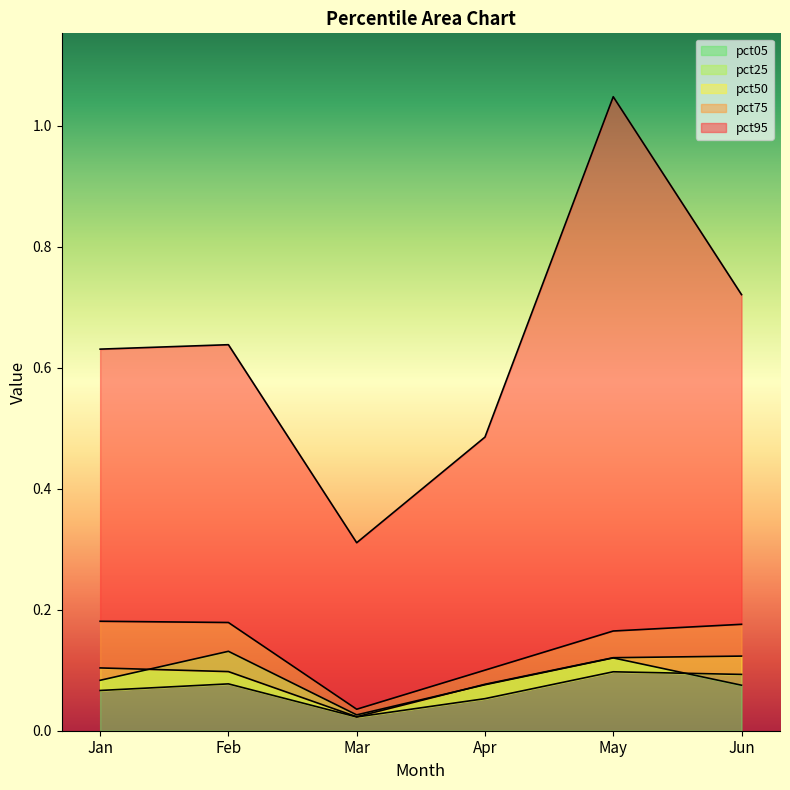

How many pct05 values are between 0 and 1?

6